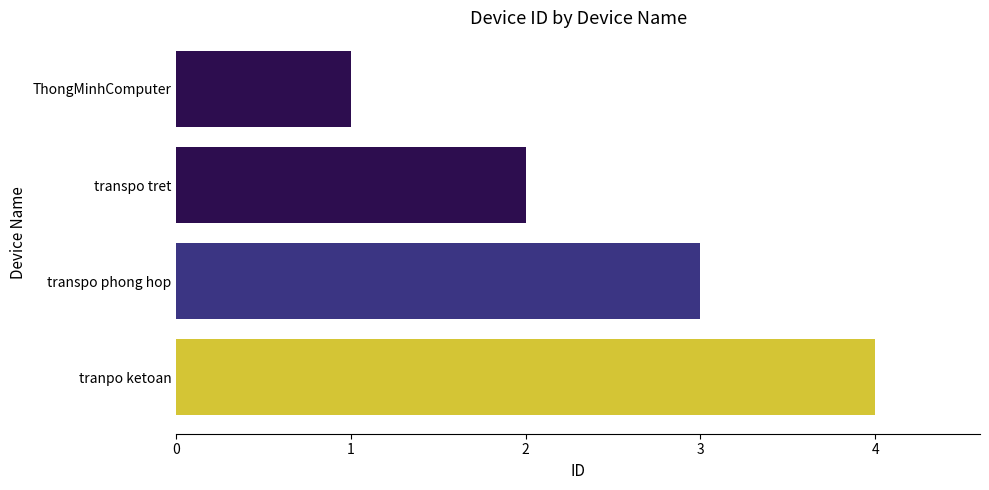

List the labels in order of value, largest first.

tranpo ketoan, transpo phong hop, transpo tret, ThongMinhComputer